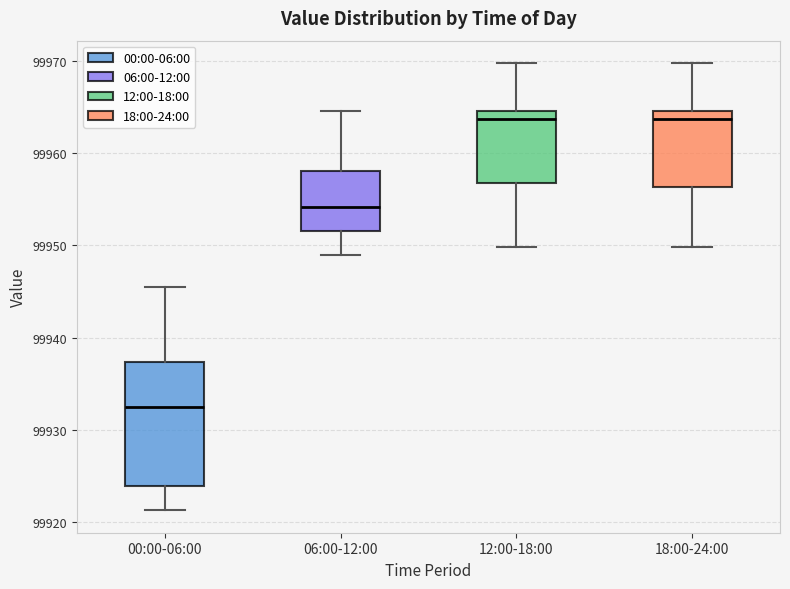

Where does the upper whisker of the box for 00:00-06:00 end on the y-axis? The values are not printed on the chart, so give them approximately, as read against the axis.

99946